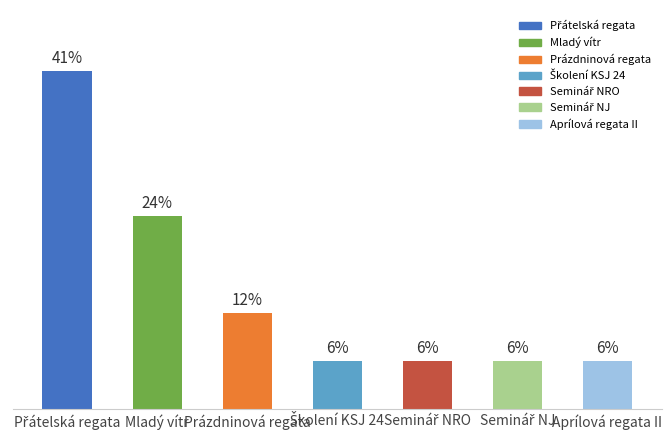

What is the sum of all values?

100.0